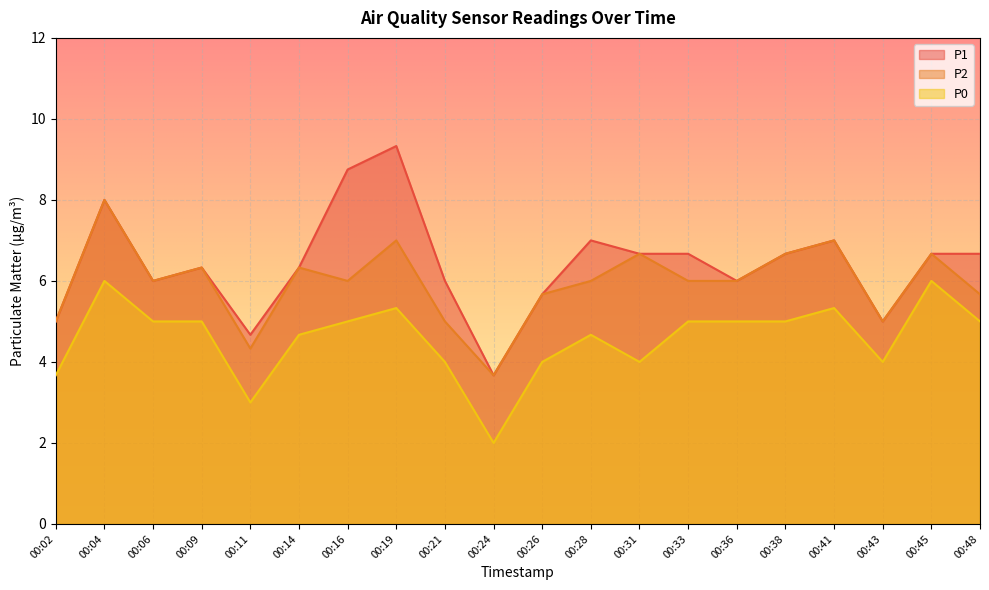

Rank the series by their average value, from lowest to highest.

P0, P2, P1